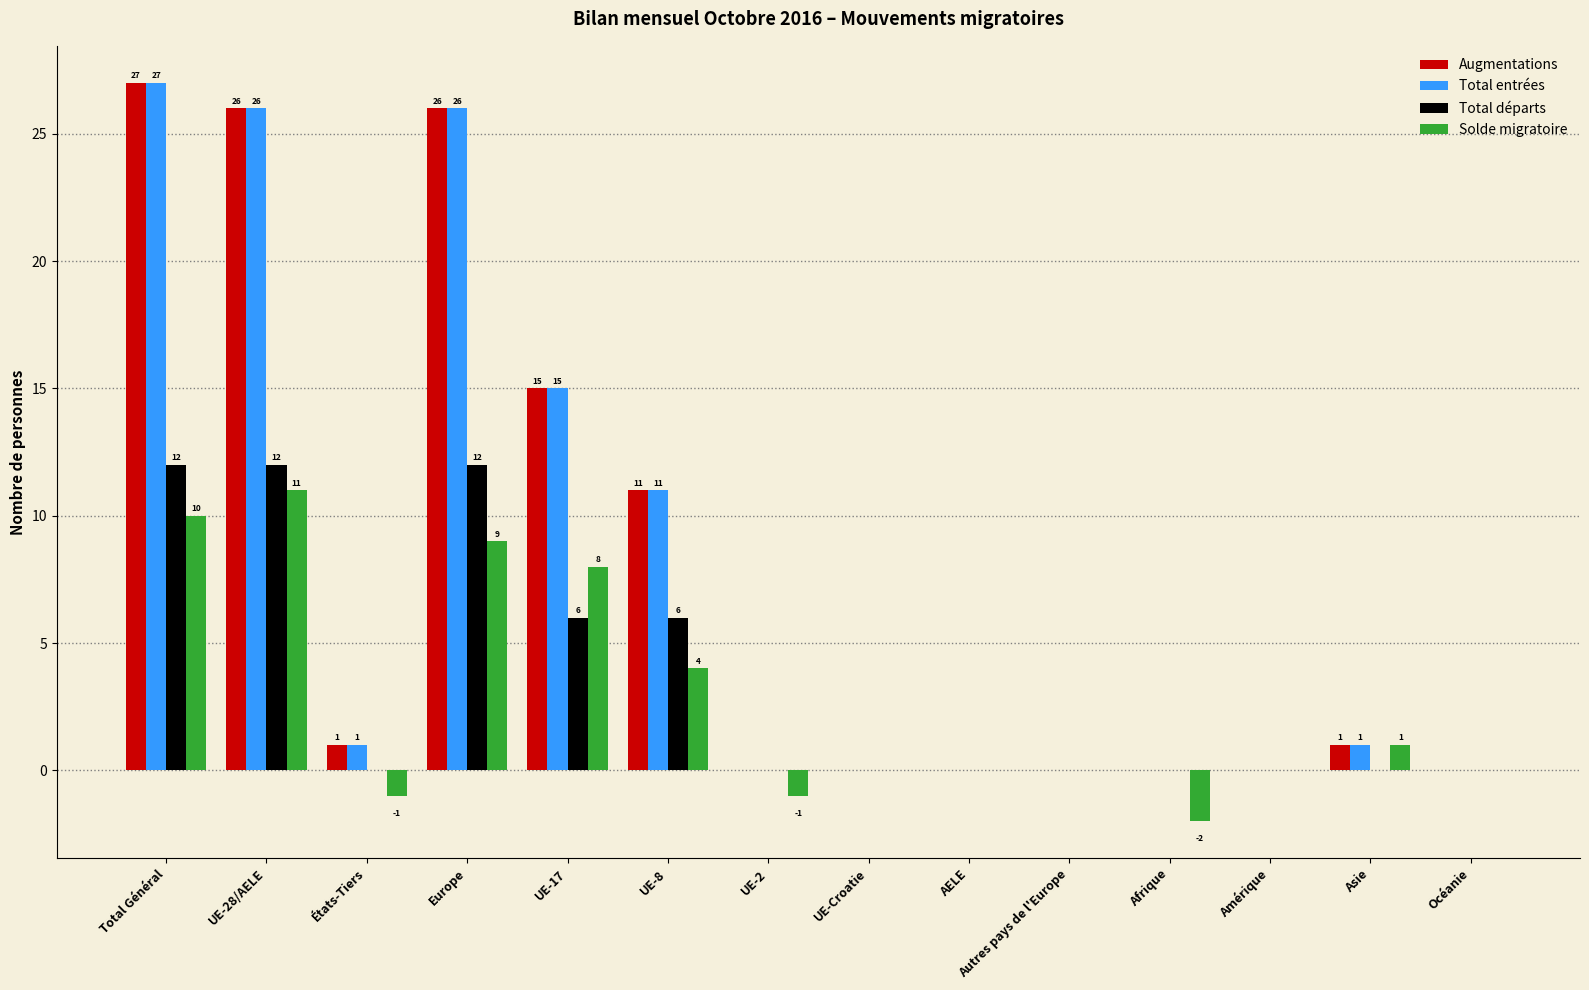

At which category does the chart reach its peak across all series?

Total Général